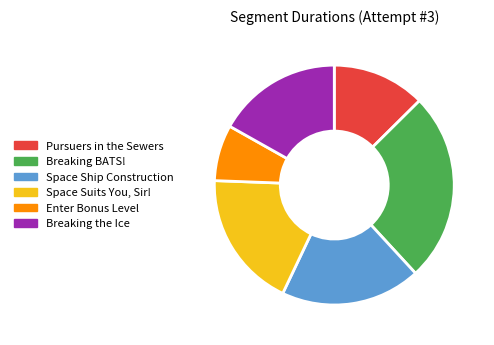

True or false: Pursuers in the Sewers accounts for 1% of the total.

False